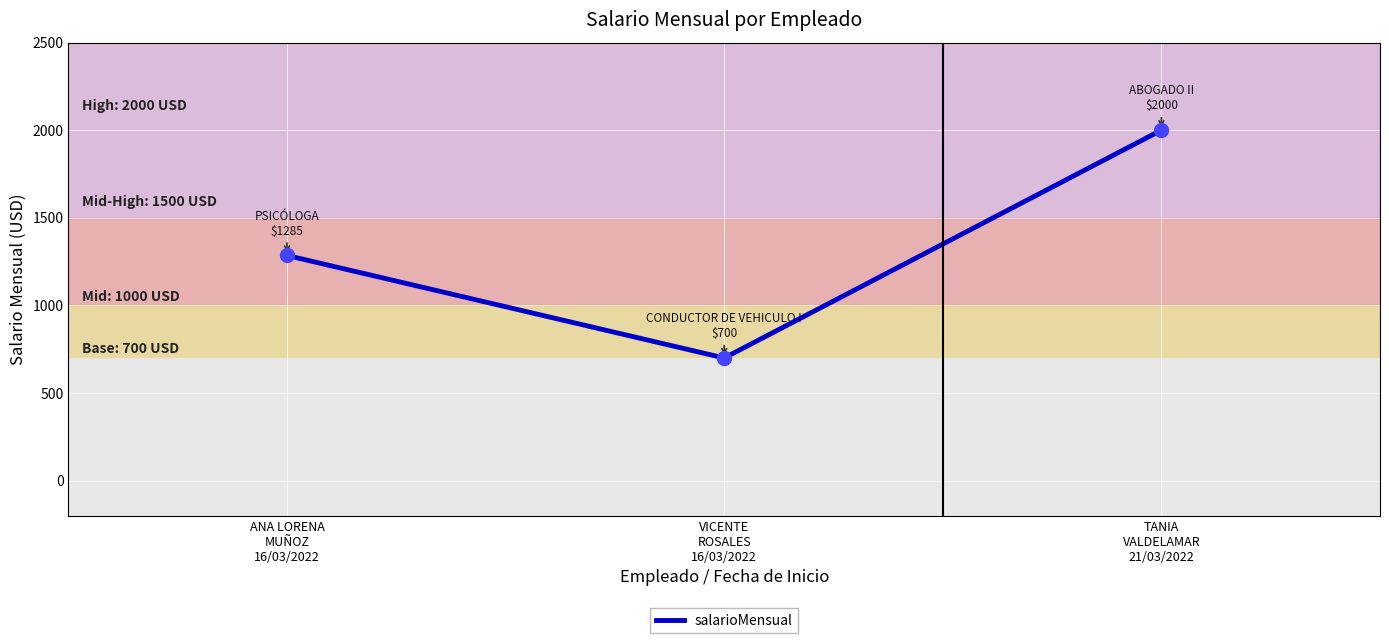

Rank the categories by value from highest to lowest.

TANIA
VALDELAMAR
21/03/2022, ANA LORENA
MUÑOZ
16/03/2022, VICENTE
ROSALES
16/03/2022